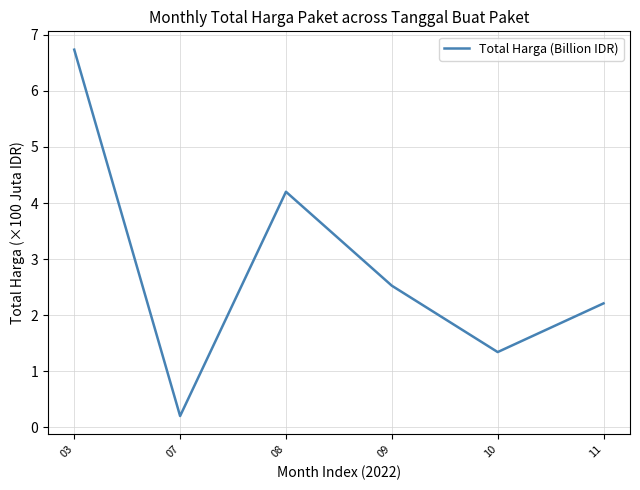

True or false: there are more than 0 points higher than both neighbors.

True